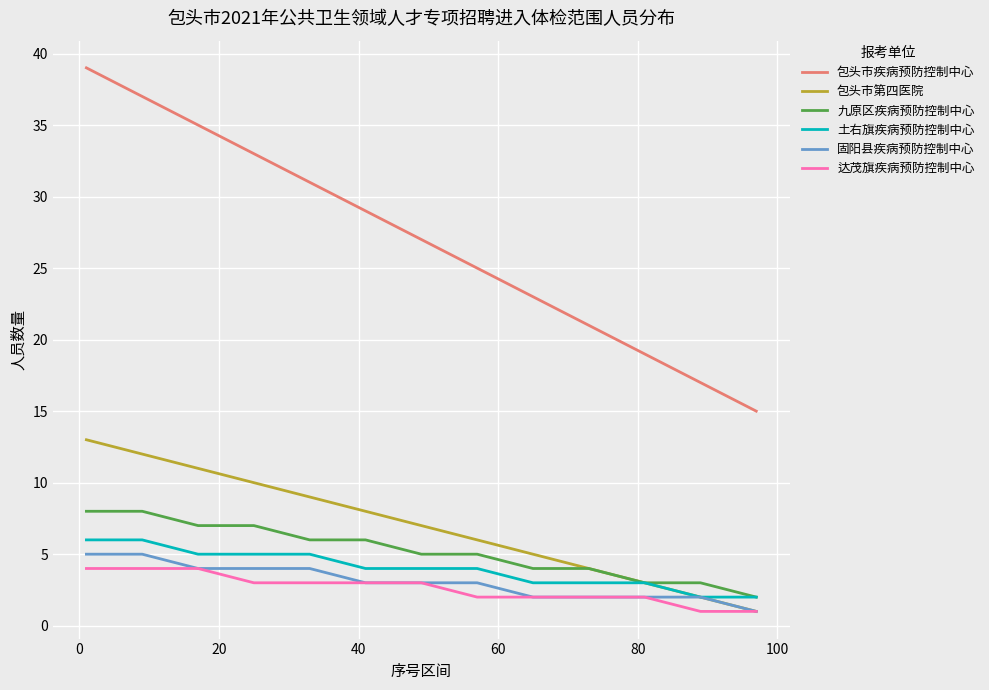

What is the sum of all 九原区疾病预防控制中心 values?

68